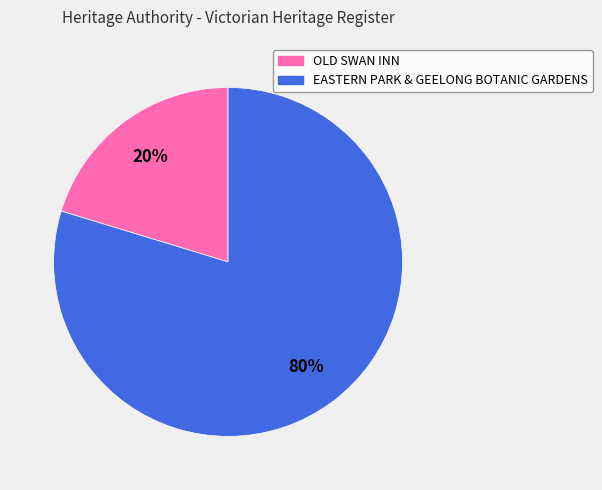

How many segments does this pie chart have?

2